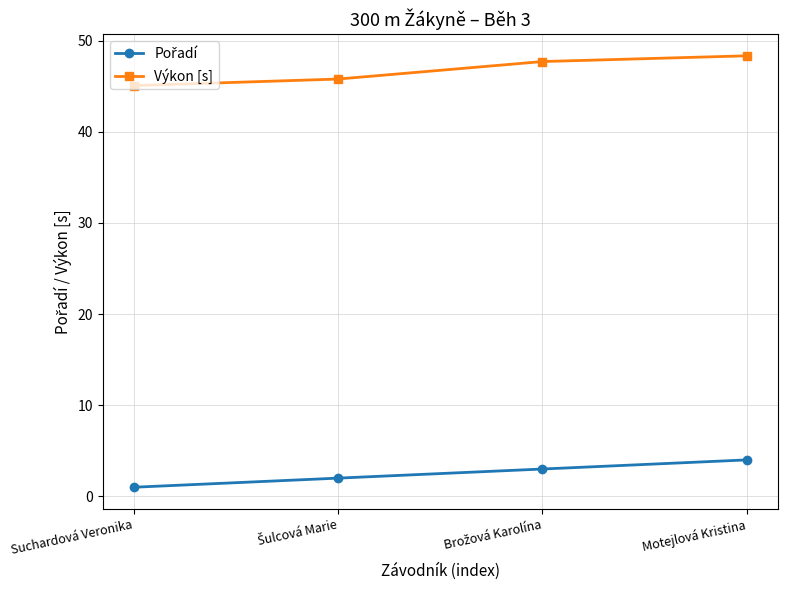

How many data points in Výkon [s] are above 47?

2